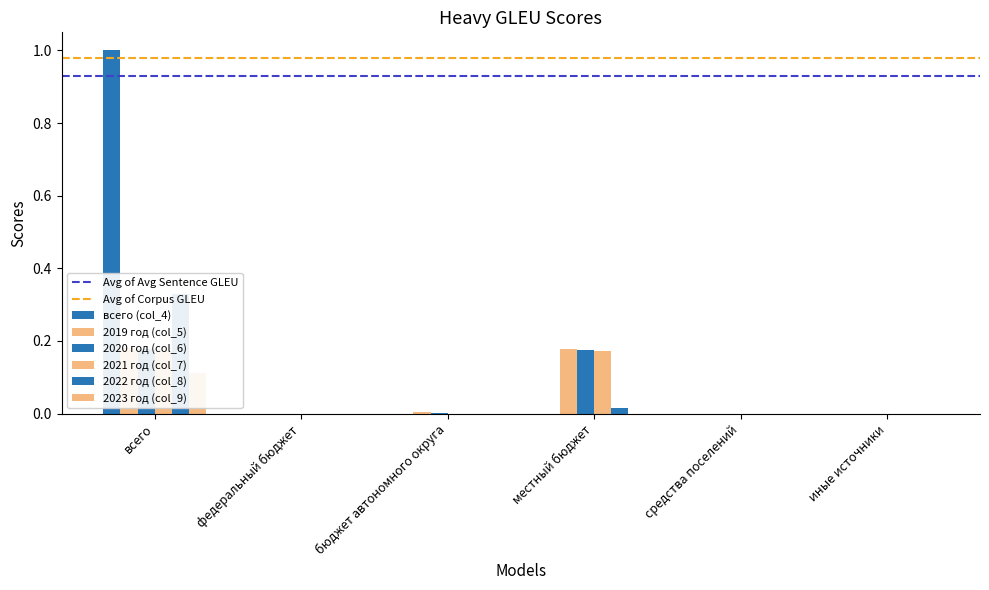

Which series has the largest range (max minus min)?

всего (col_4)